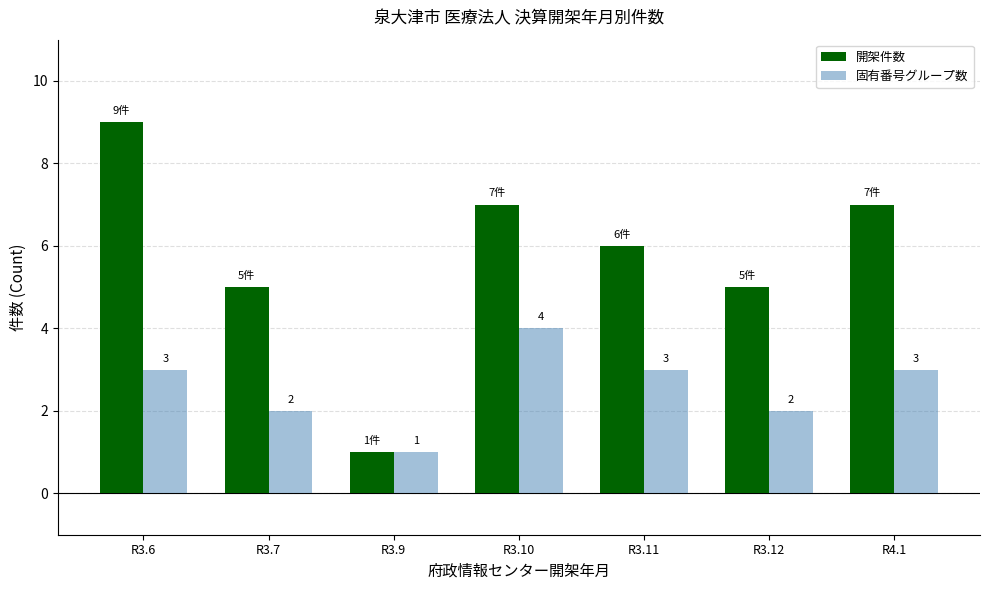

How many values in the 開架件数 series are below 6?

3